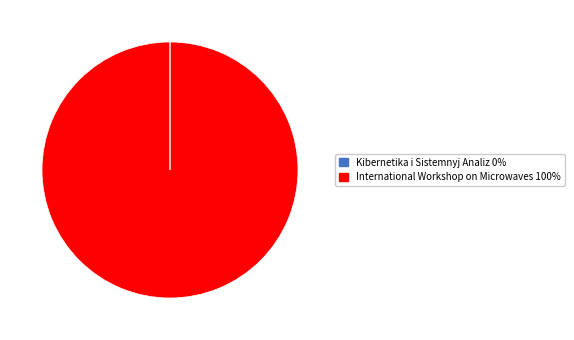

True or false: International Workshop on Microwaves 100% accounts for 94% of the total.

False